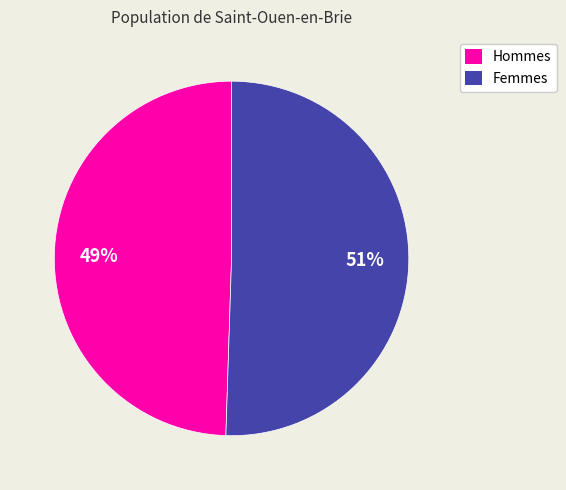

Does Hommes account for over 50% of the chart?

No